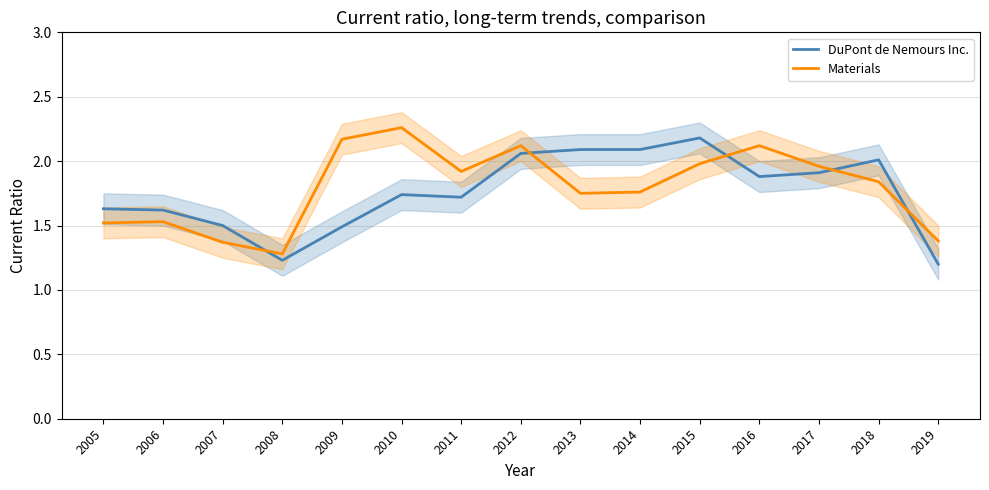

What is the average value of the DuPont de Nemours Inc. series?

1.8